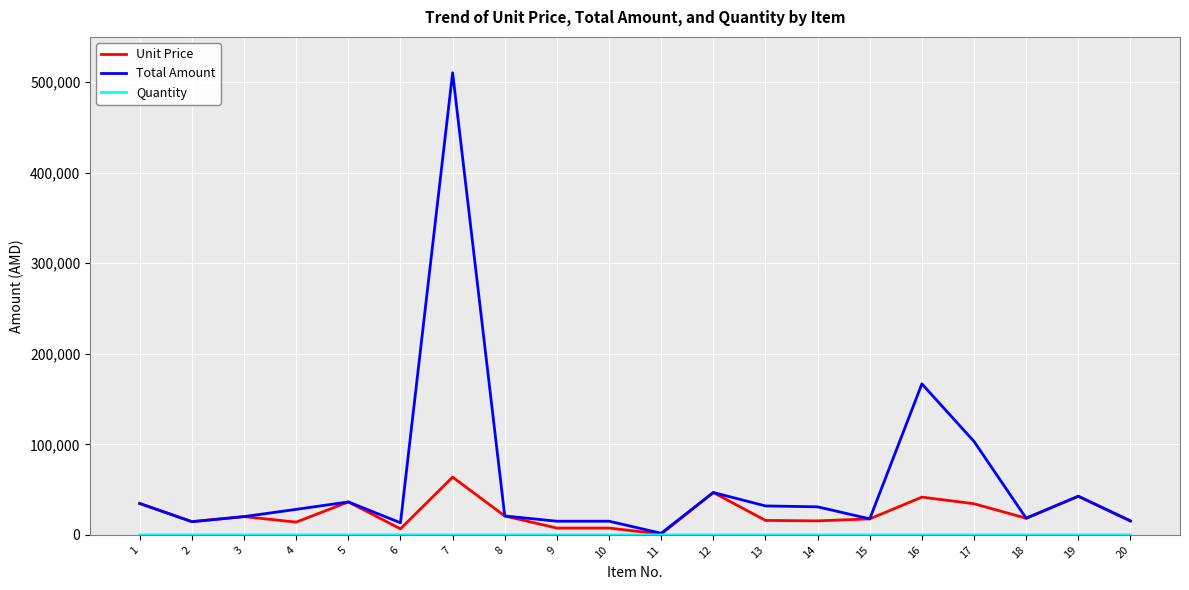

Which series has the largest total across all categories?

Total Amount